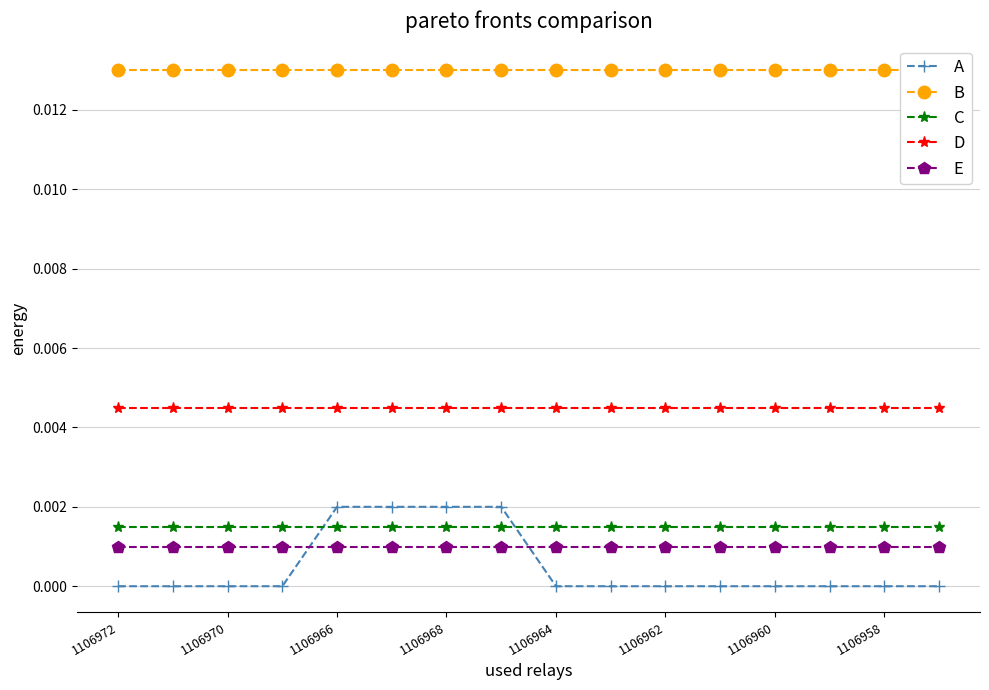

True or false: E and D intersect in this chart.

False